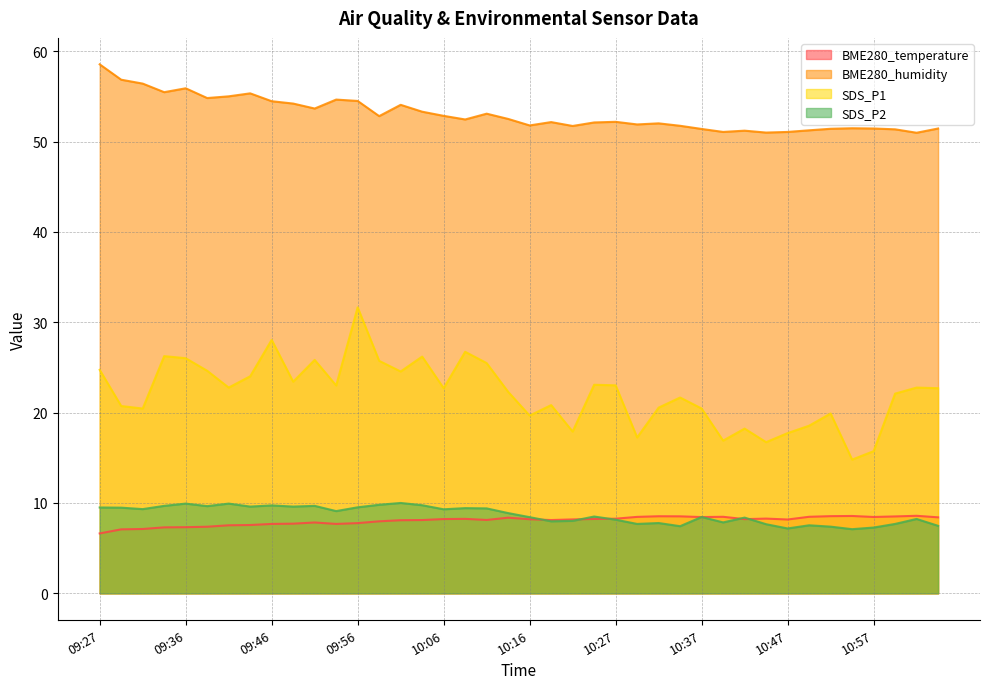

At which category does SDS_P2 reach its first local peak?

09:36